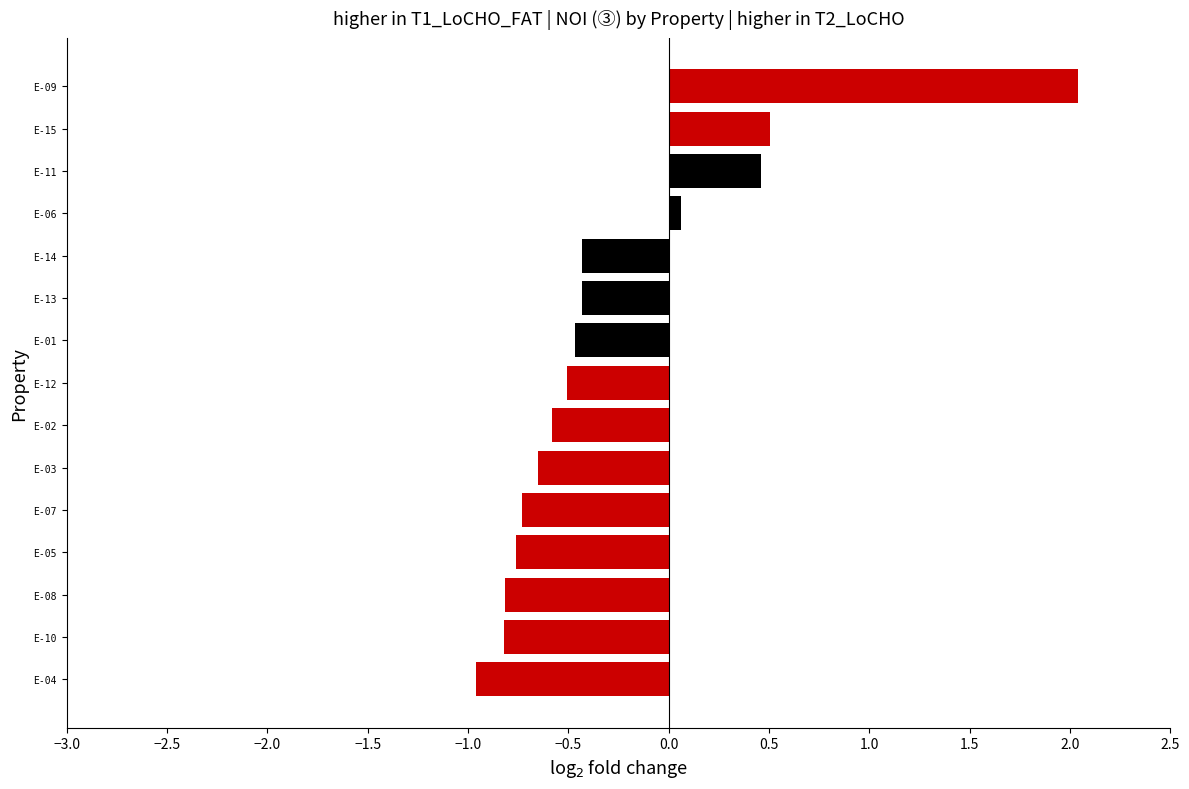

How many values are above zero?

4